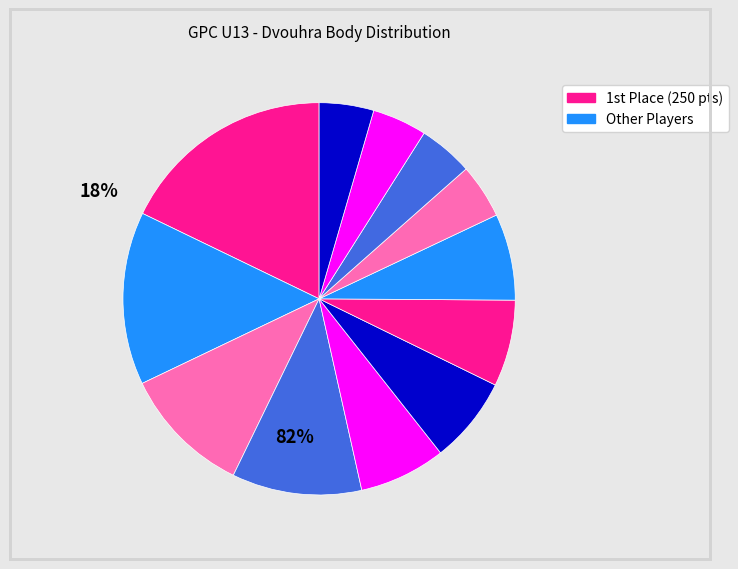

How many slices are in this pie chart?

12